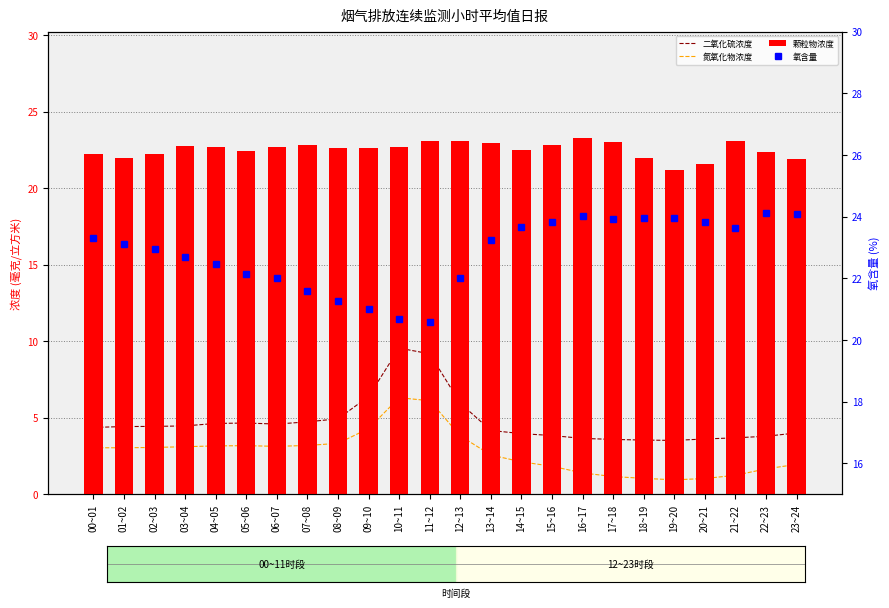

Reading right to left, list all the values displayed in this chart.

二氧化硫浓度: 23~24=4.0	22~23=3.8	21~22=3.7	20~21=3.6	19~20=3.5	18~19=3.5	17~18=3.6	16~17=3.7	15~16=3.8	14~15=4.0	13~14=4.2	12~13=6.0	11~12=9.2	10~11=9.6	09~10=6.4	08~09=4.9	07~08=4.7	06~07=4.6	05~06=4.7	04~05=4.6	03~04=4.5	02~03=4.4	01~02=4.4	00~01=4.4
氮氧化物浓度: 23~24=2.0	22~23=1.7	21~22=1.2	20~21=1.0	19~20=0.9	18~19=1.0	17~18=1.2	16~17=1.4	15~16=1.8	14~15=2.1	13~14=2.6	12~13=3.8	11~12=6.1	10~11=6.3	09~10=4.3	08~09=3.3	07~08=3.2	06~07=3.1	05~06=3.2	04~05=3.2	03~04=3.1	02~03=3.1	01~02=3.0	00~01=3.0
颗粒物浓度: 23~24=21.9	22~23=22.4	21~22=23.1	20~21=21.6	19~20=21.2	18~19=22.0	17~18=23.0	16~17=23.3	15~16=22.8	14~15=22.5	13~14=23.0	12~13=23.1	11~12=23.1	10~11=22.7	09~10=22.6	08~09=22.6	07~08=22.8	06~07=22.7	05~06=22.5	04~05=22.7	03~04=22.8	02~03=22.3	01~02=22.0	00~01=22.3
氧含量: 23~24=24.1	22~23=24.1	21~22=23.6	20~21=23.8	19~20=23.9	18~19=24.0	17~18=23.9	16~17=24.0	15~16=23.8	14~15=23.7	13~14=23.2	12~13=22.0	11~12=20.6	10~11=20.7	09~10=21.0	08~09=21.3	07~08=21.6	06~07=22.0	05~06=22.1	04~05=22.5	03~04=22.7	02~03=22.9	01~02=23.1	00~01=23.3